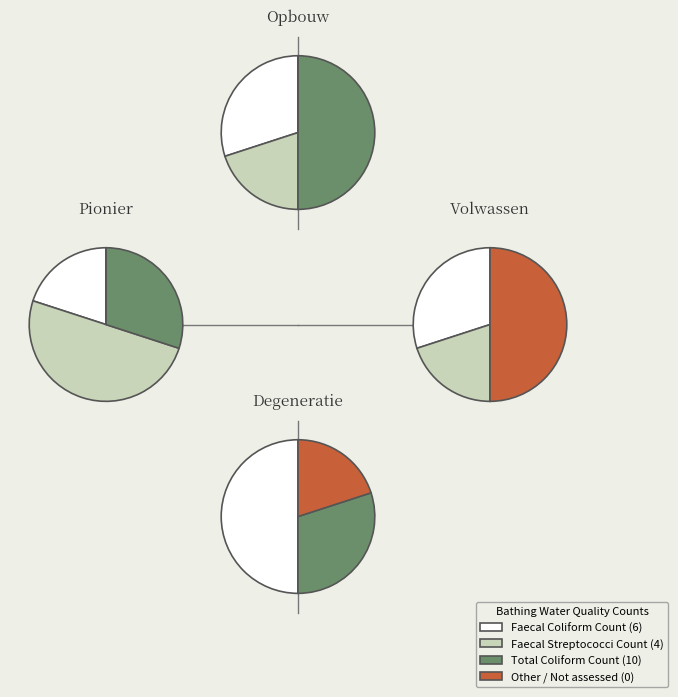

Is the sum of faecal coliform count and faecal streptococci count greater than half?

Yes